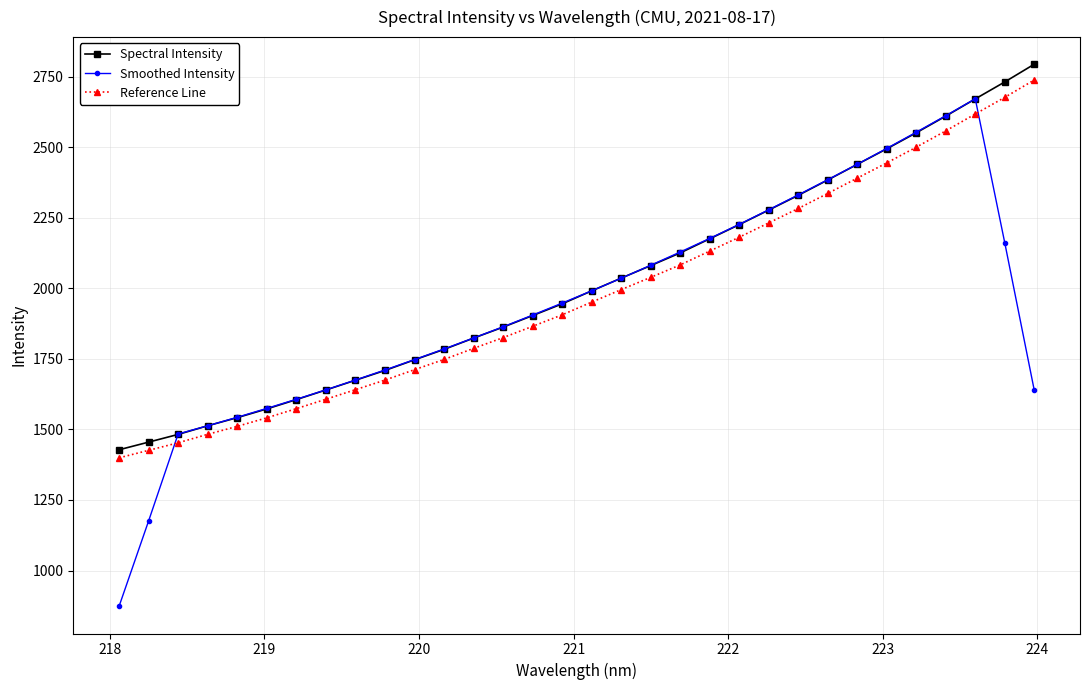

What is the smallest value displayed?

873.0